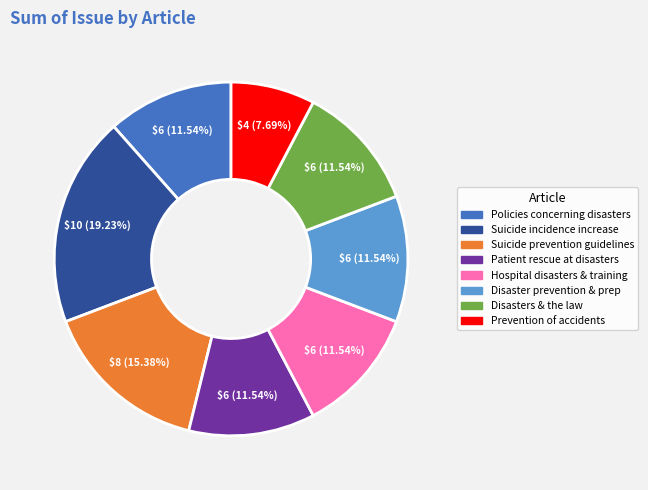

How many slices are in this pie chart?

8